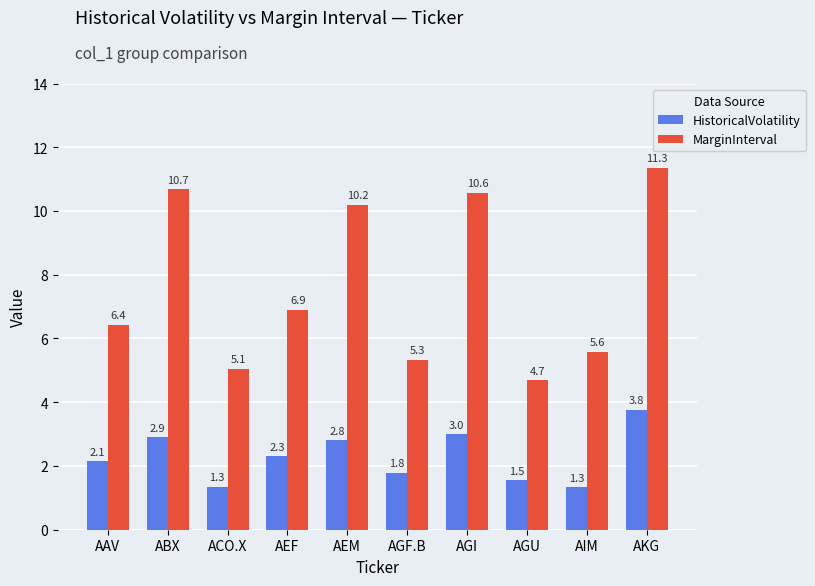

What is the sum of the MarginInterval values at ACO.X and AGI?

15.6